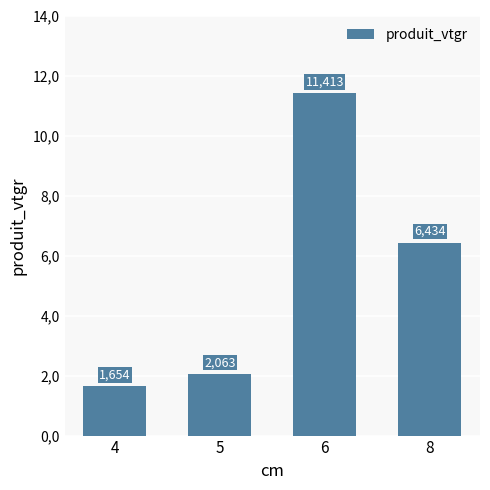

What is the value of the 4th bar from the left?

6.4